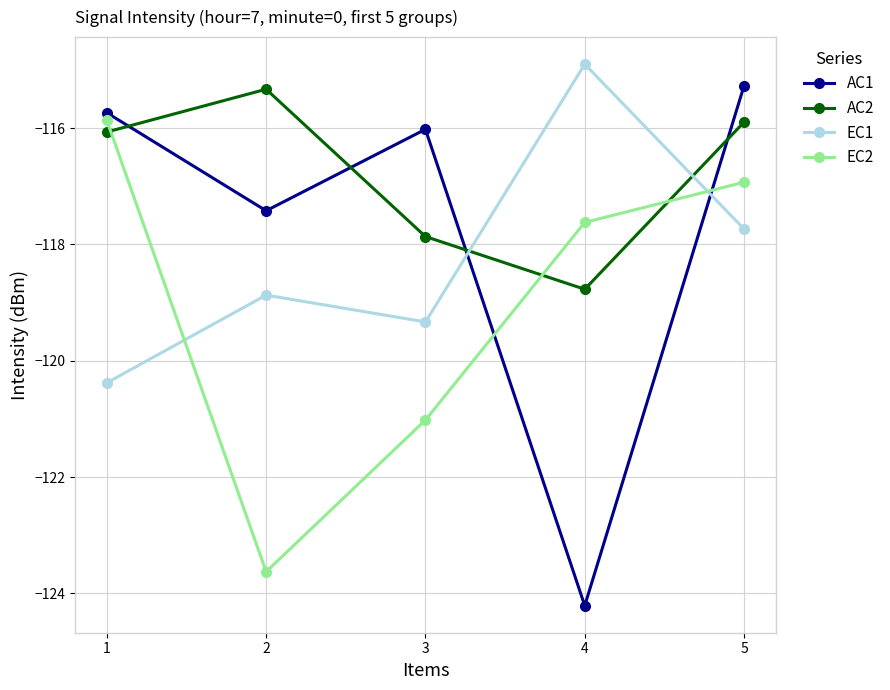

Is the value of AC2 at 2 greater than the value of EC1 at 5?

Yes